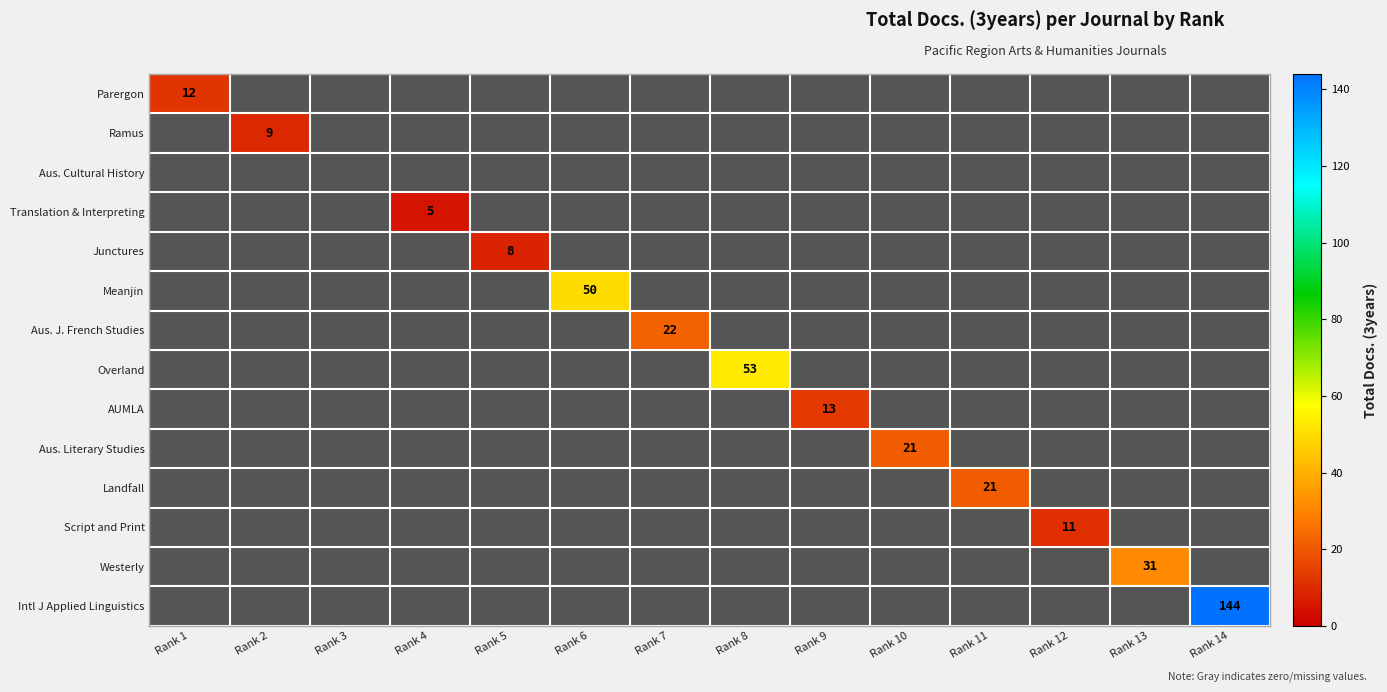

The value of Translation & Interpreting at Rank 4 is 5. True or false?

True